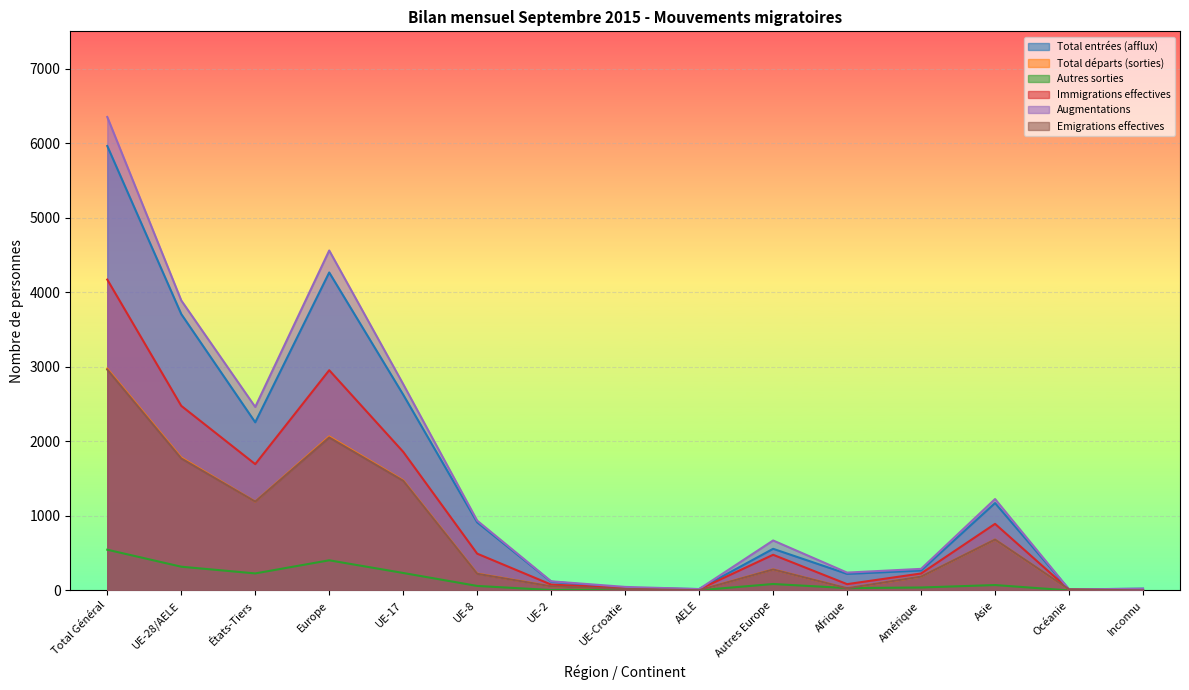

Does the chart display data point markers on the line(s)?

No